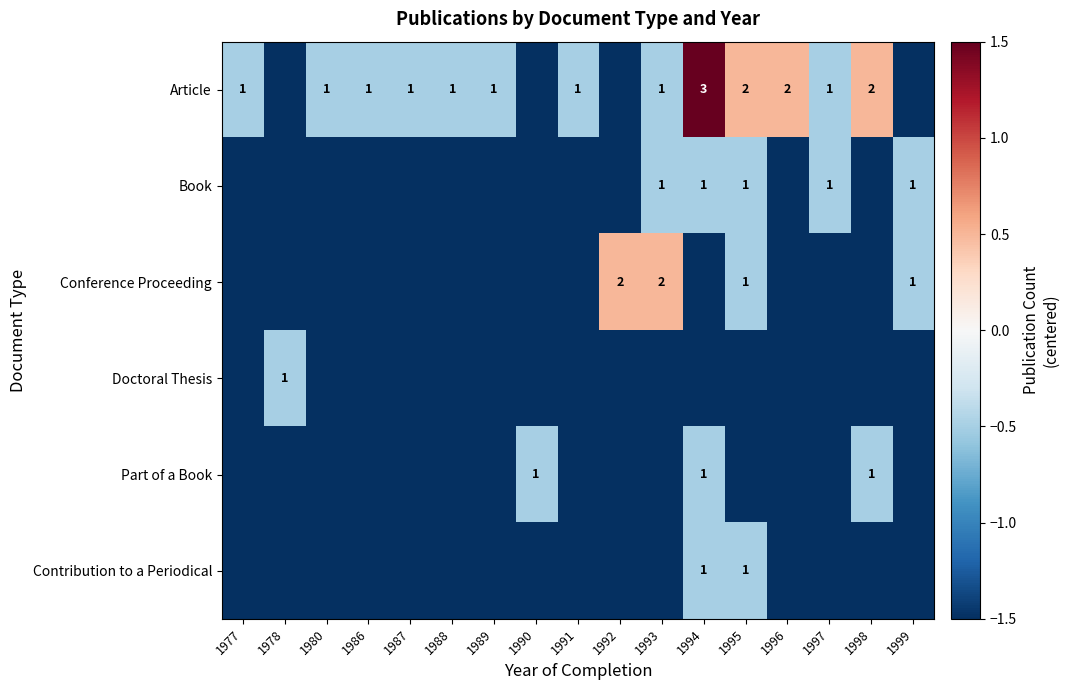

Between 1996 and 1986, which is larger?

1996